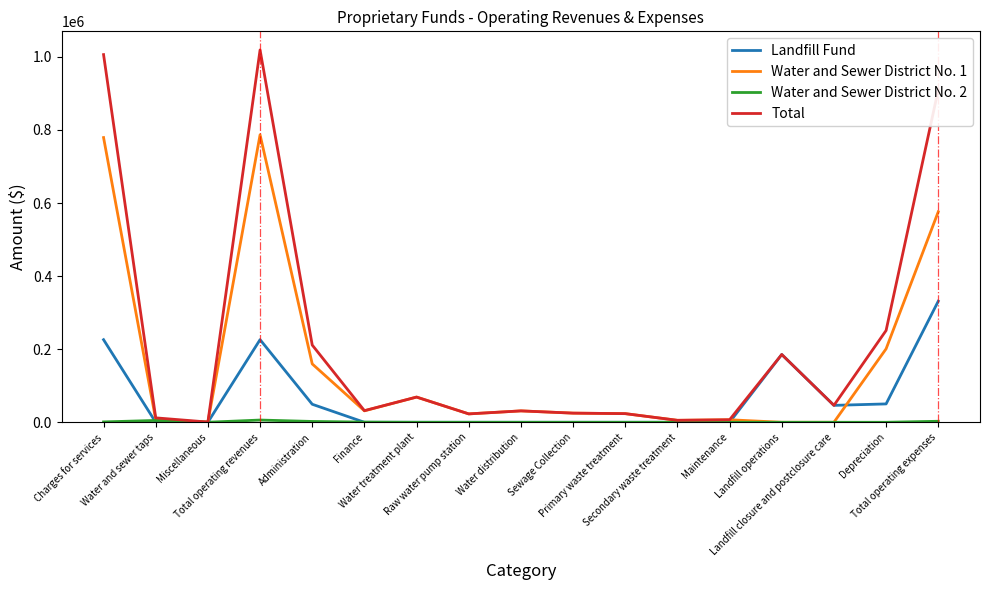

The value of Total at Administration is 61170.0. True or false?

False